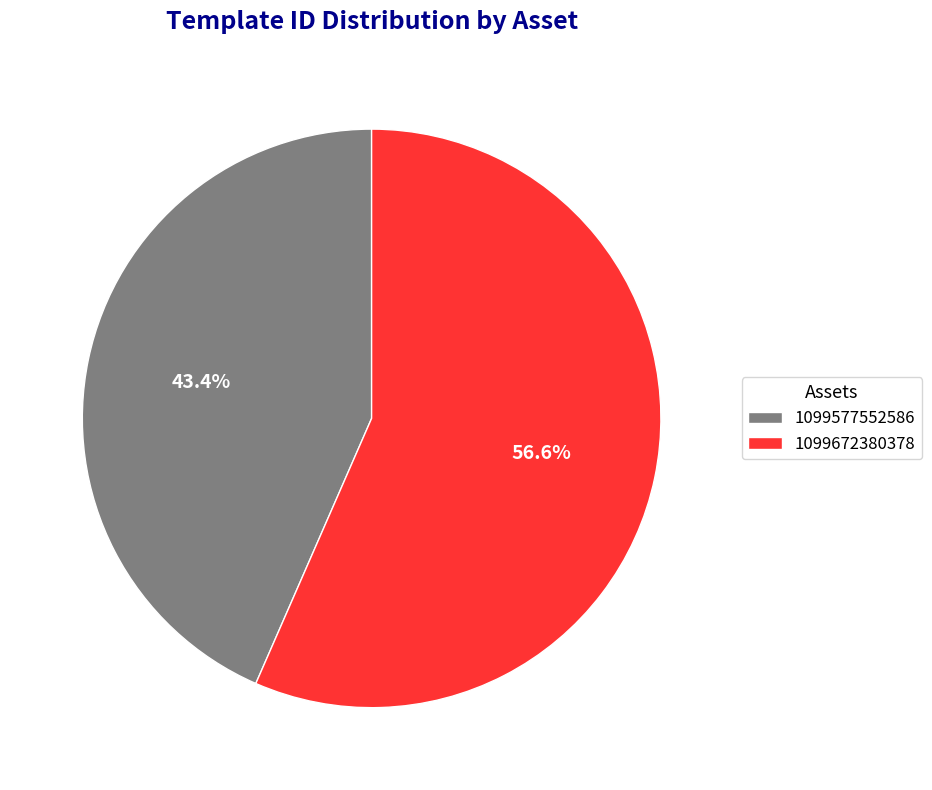

To the nearest percent, what is the combined percentage of 1099672380378 and 1099577552586?

100%